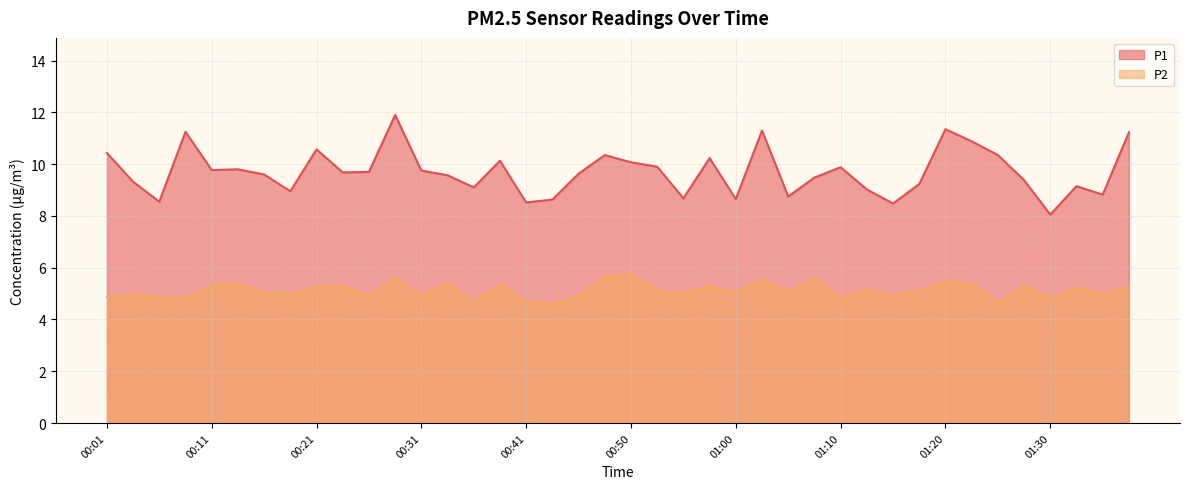

What is the label of the 23rd point from the left?

00:55